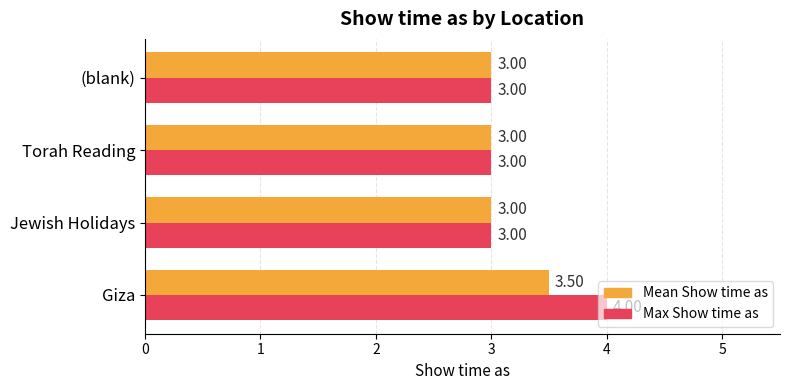

List the series in order of their peak value, lowest first.

Mean Show time as, Max Show time as